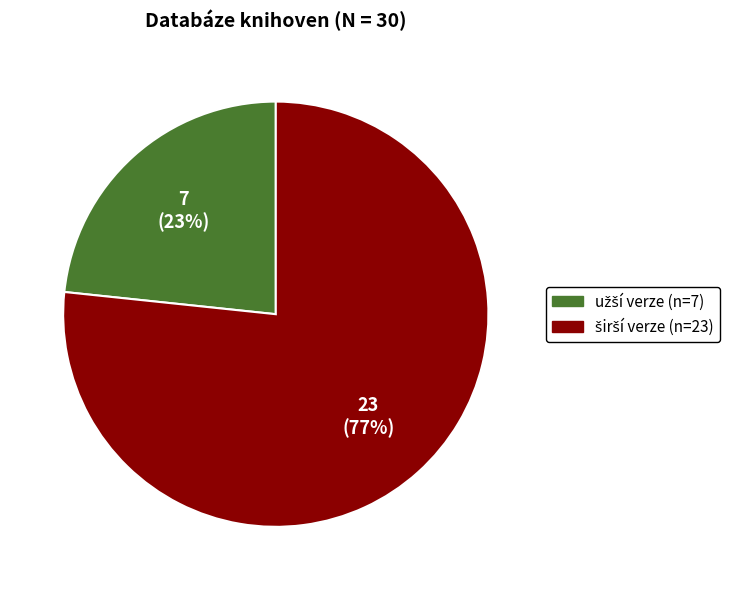

Is there a majority slice in this chart?

Yes